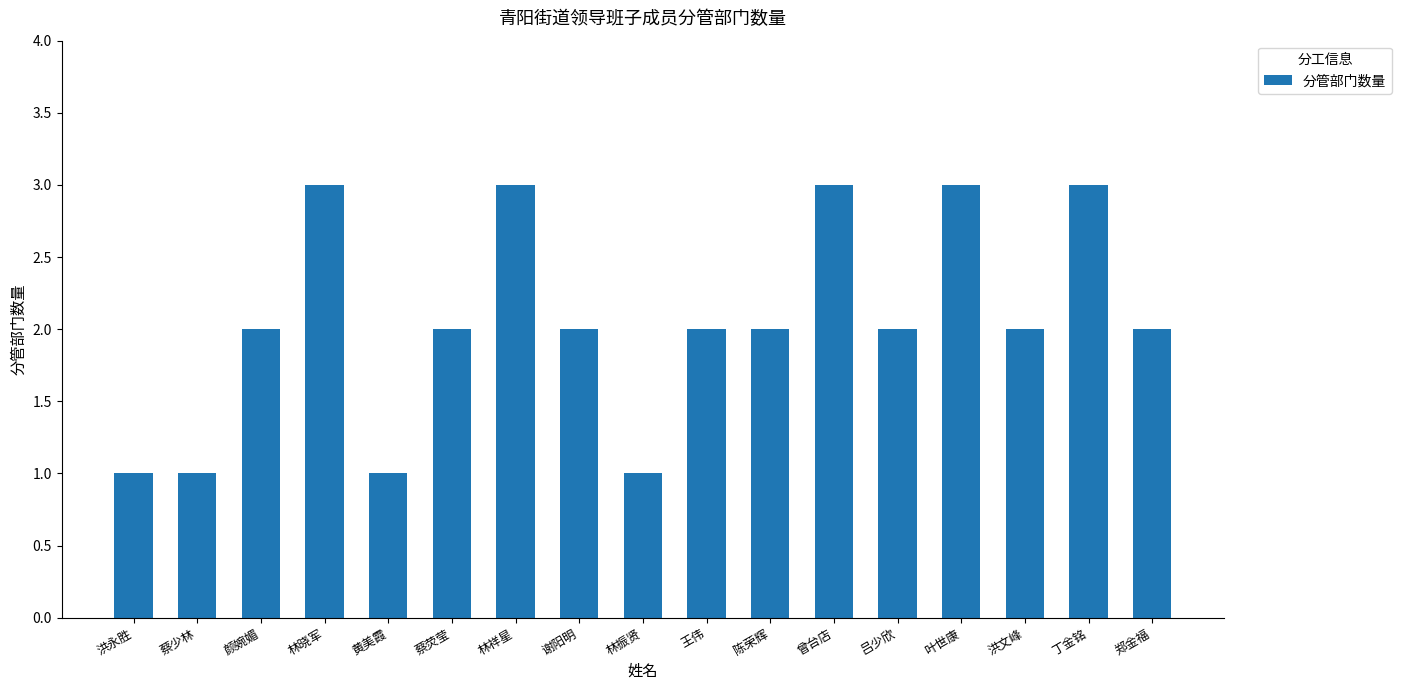

What is the difference between the maximum and minimum values?

2